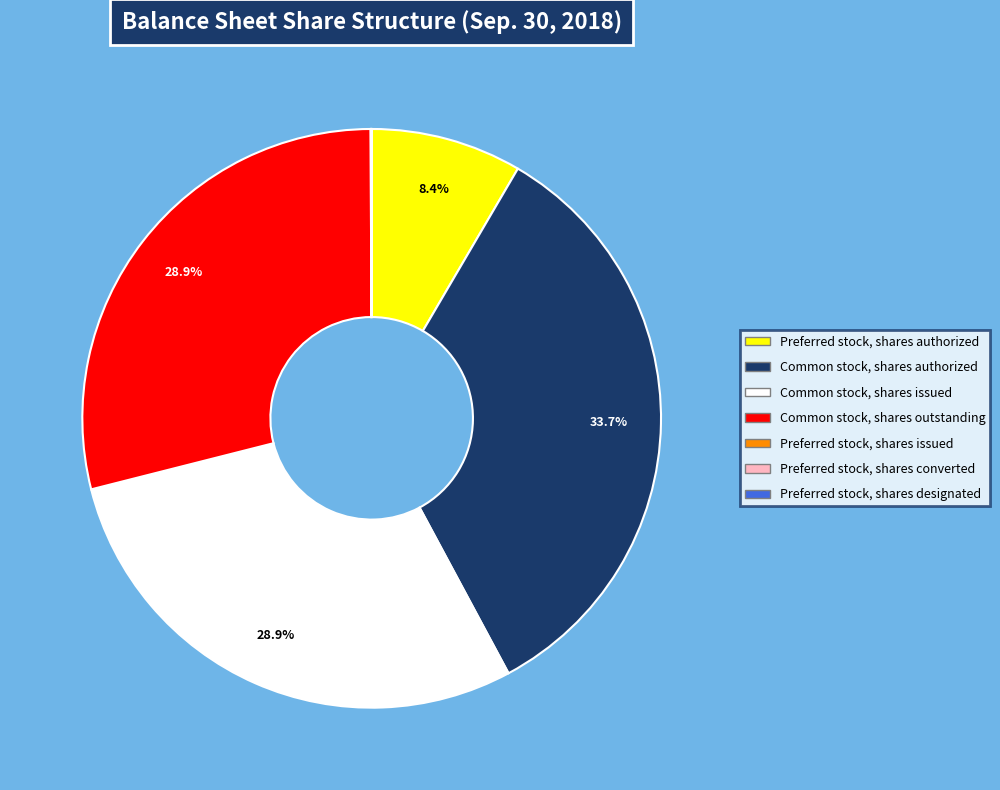

How much of the chart is everything except Common stock, shares authorized?

66.3%